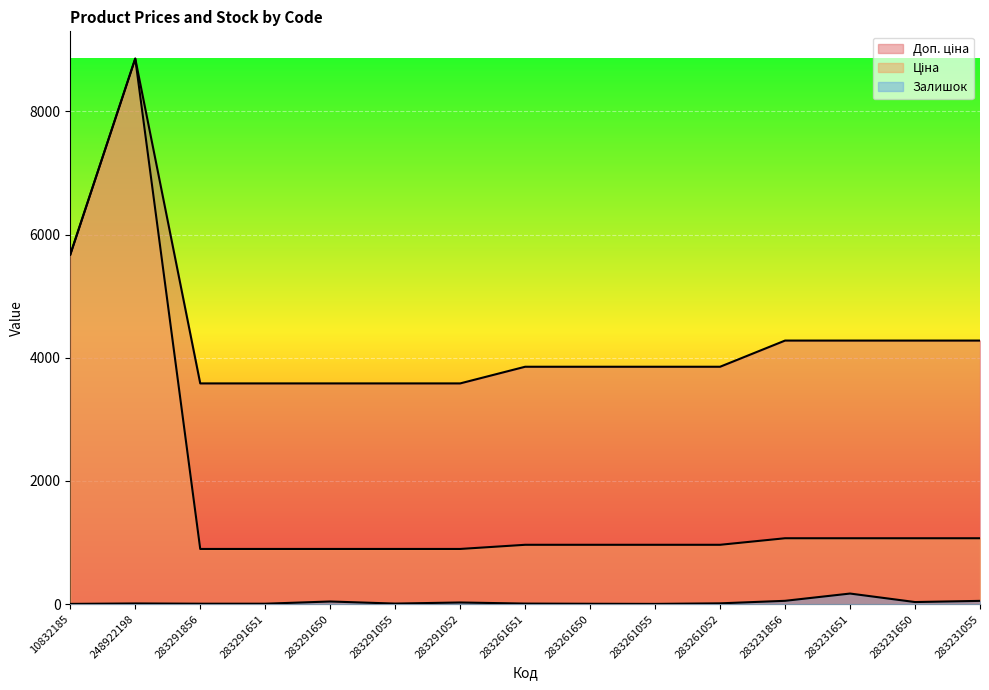

What position from the left is 283231856?

12